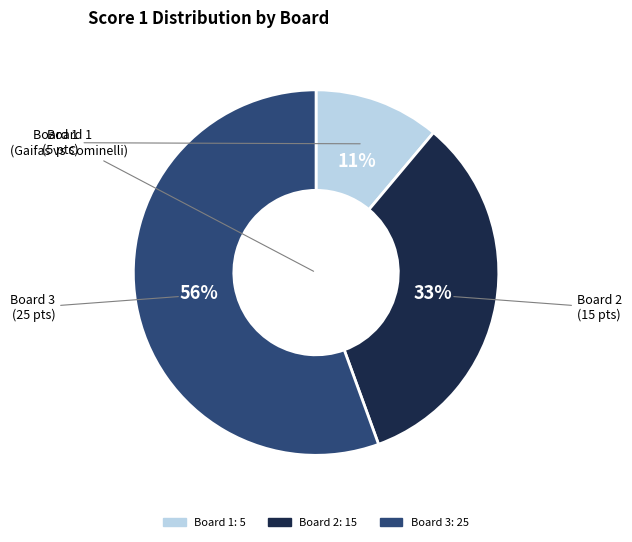

To the nearest percent, what is the average slice percentage?

33%